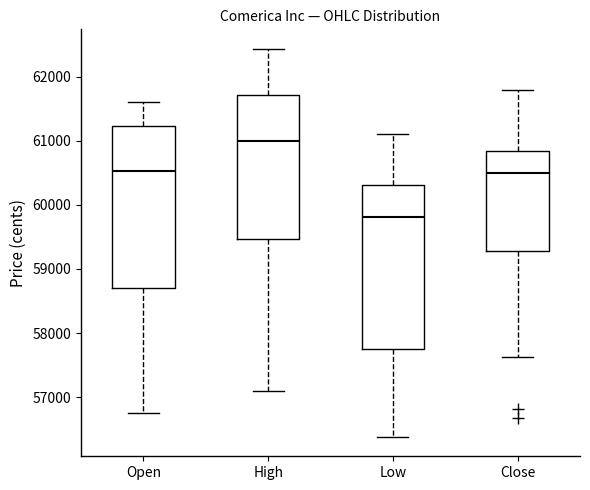

Which box's median line is the highest?

High